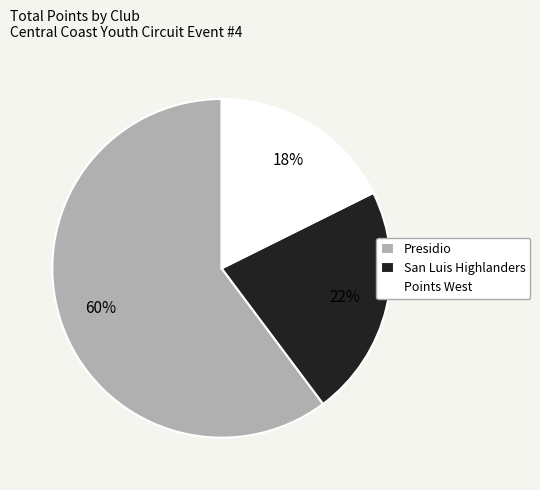

Count the number of slices in the pie.

3